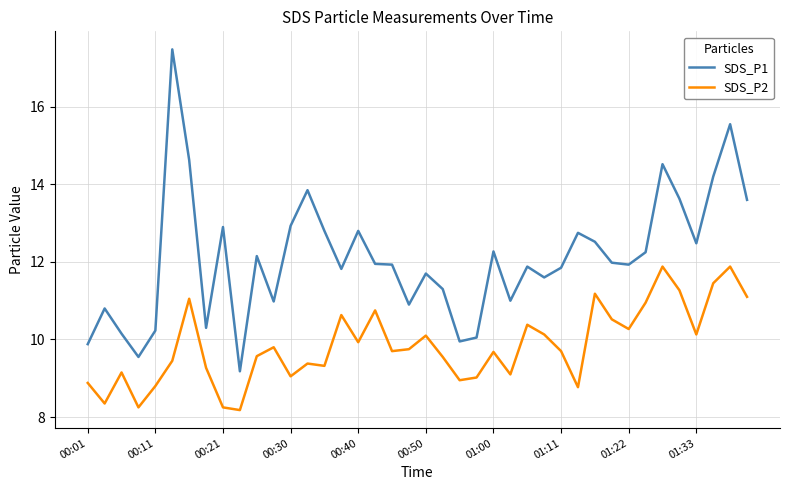

What is the difference between the maximum and minimum values in the SDS_P1 series?

8.3